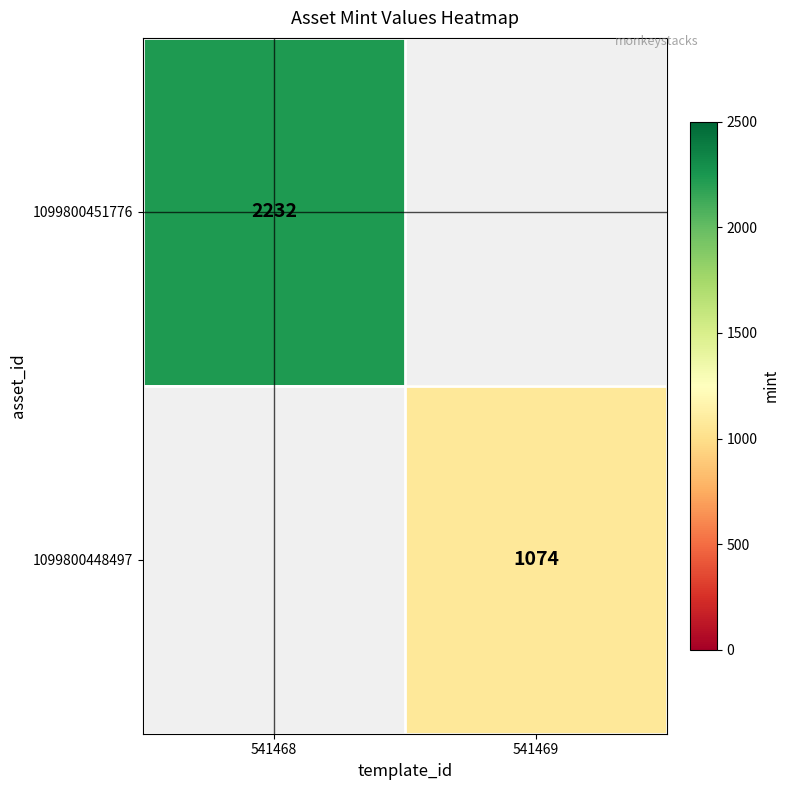

True or false: 1099800451776 has a value of 826 at 541468.

False